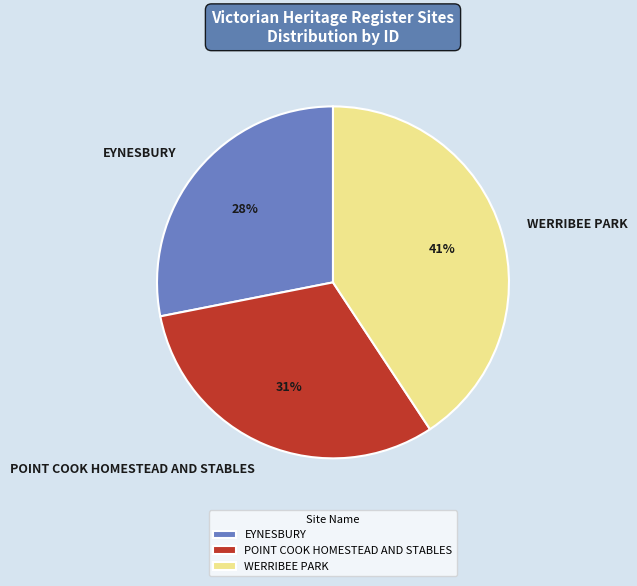

To the nearest percent, what is the difference between the largest and smallest slice percentages?

13%